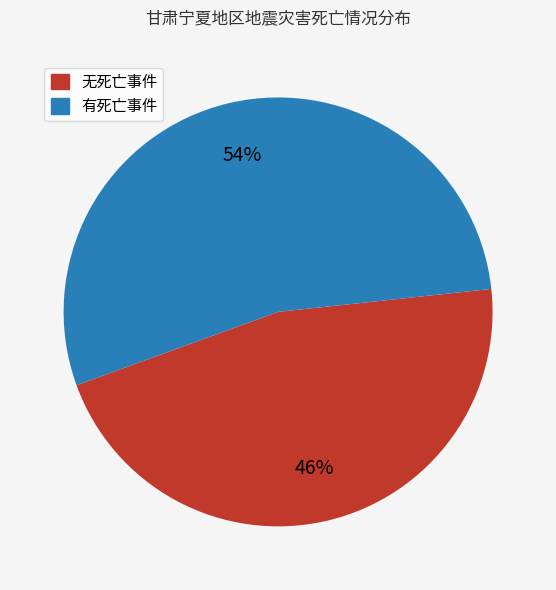

Is there a majority slice in this chart?

Yes